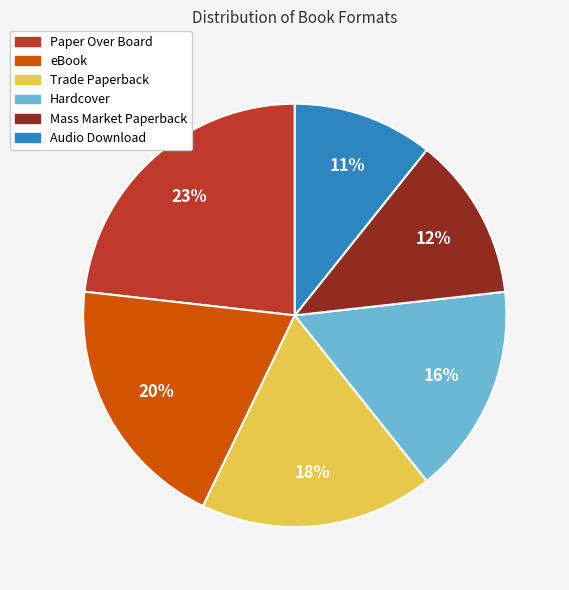

Count the number of slices in the pie.

6